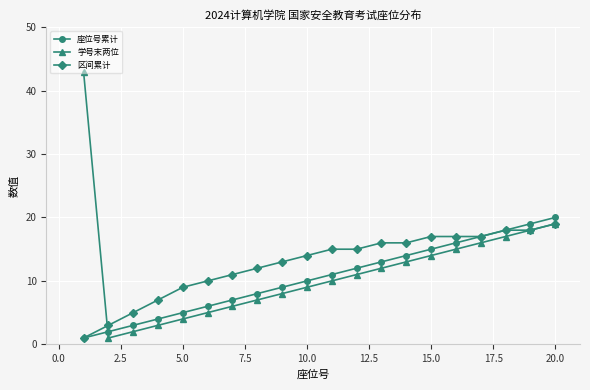

How many categories are shown in the chart?

20